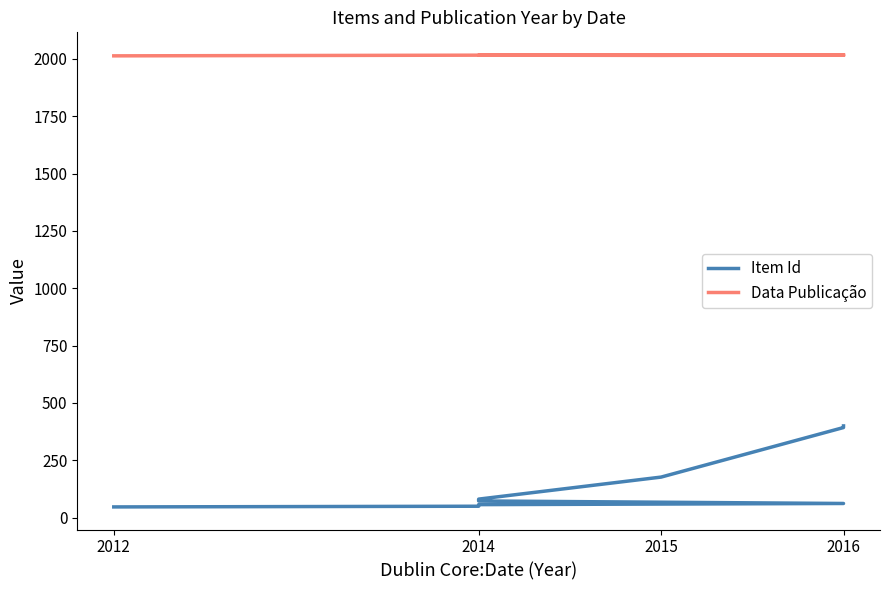

True or false: Data Publicação and Item Id cross at least once.

False